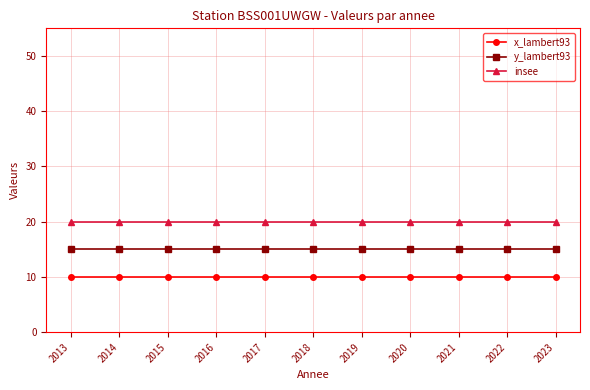

Reading left to right, extract all data points from this chart.

x_lambert93: 10	10	10	10	10	10	10	10	10	10	10
y_lambert93: 15	15	15	15	15	15	15	15	15	15	15
insee: 20	20	20	20	20	20	20	20	20	20	20